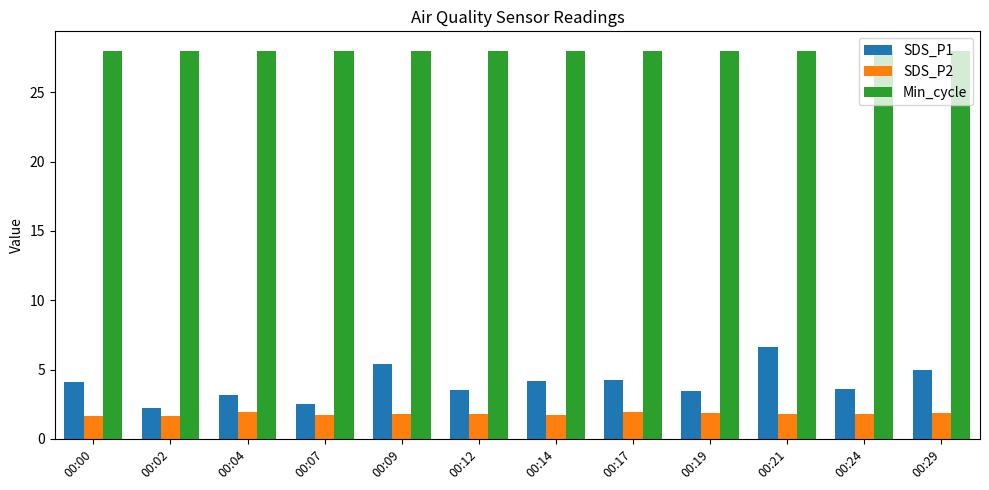

Does the chart contain any negative values?

No